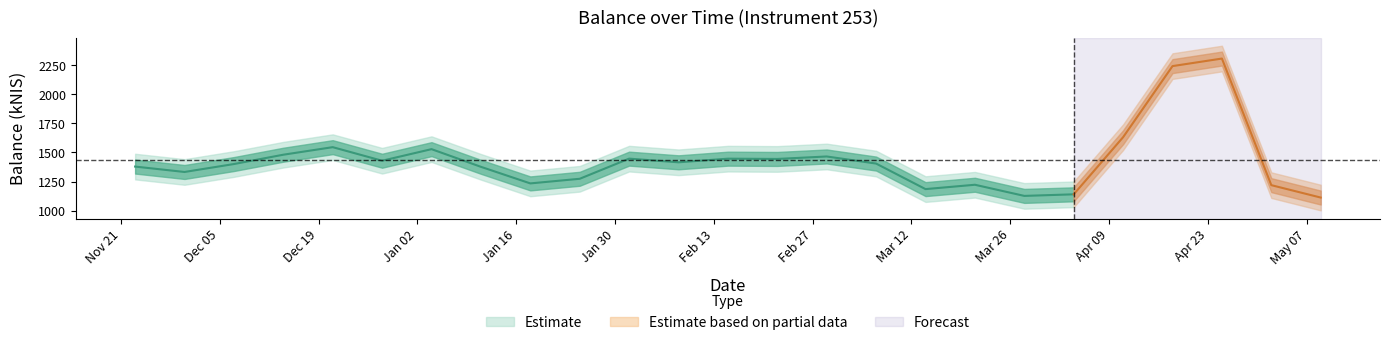

What is the change in value from 2024-01-11 to 2024-01-18?

-142.3